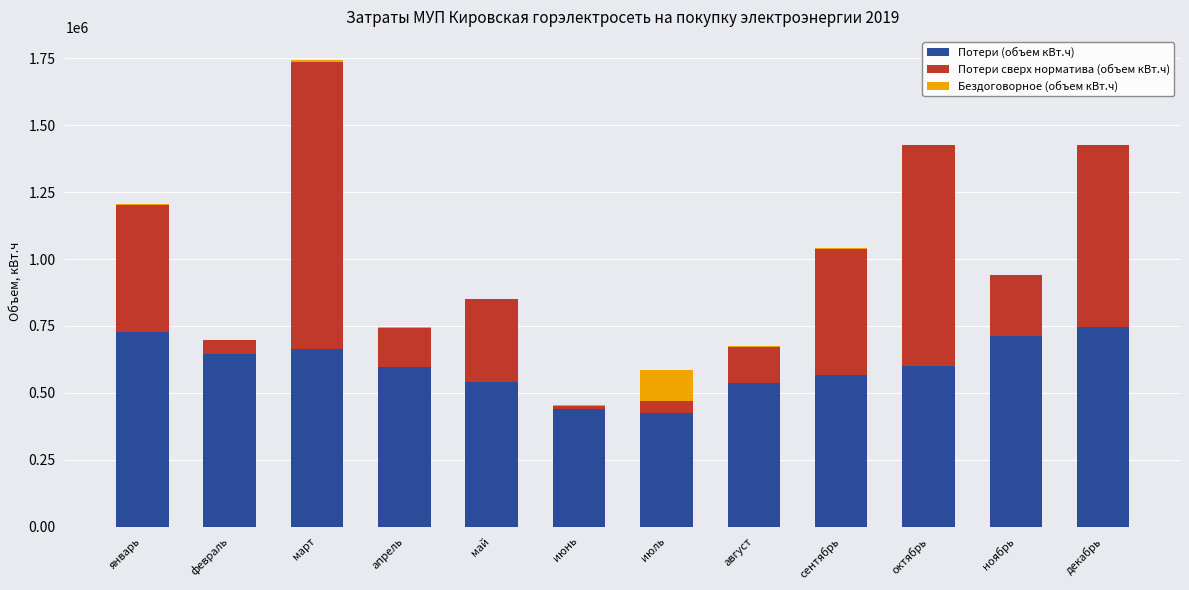

Read the Потери (объем кВт.ч) value at январь, to the nearest 50.

727500